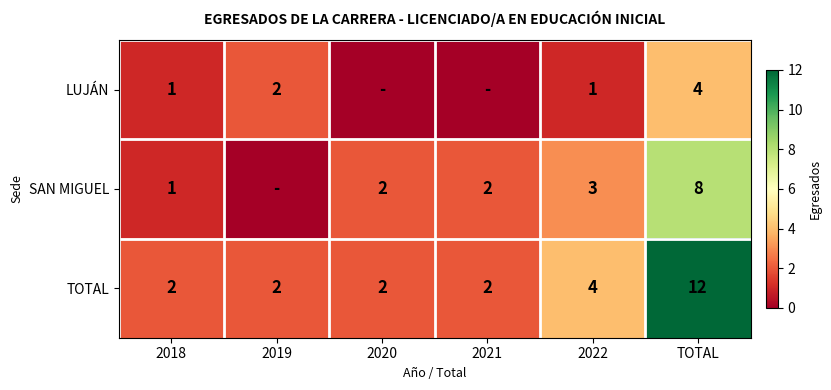

Where is TOTAL nearest to the value 7?

2022